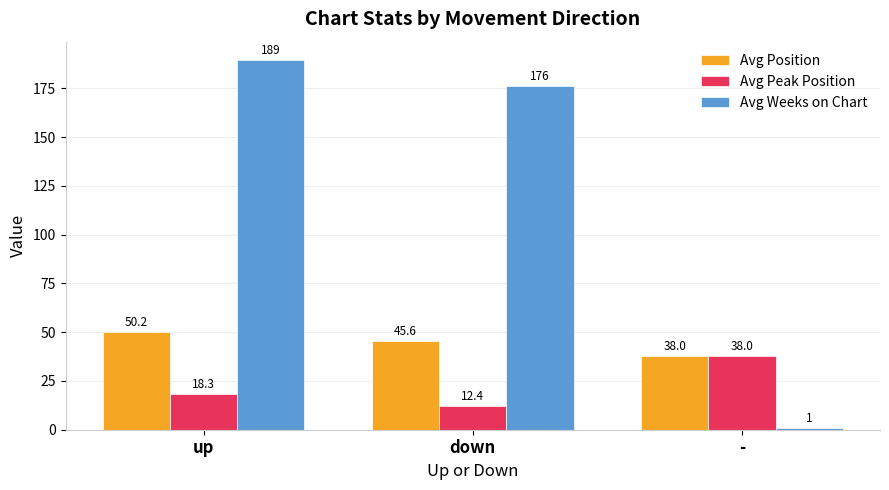

Which series has the largest range (max minus min)?

Avg Weeks on Chart